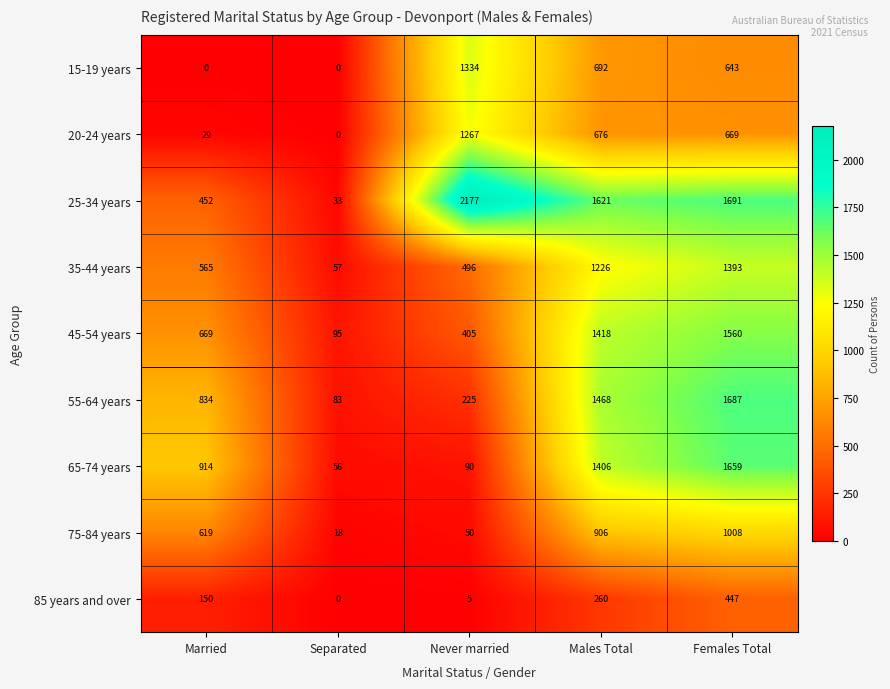

The value of 25-34 years at Males Total is 1621. True or false?

True